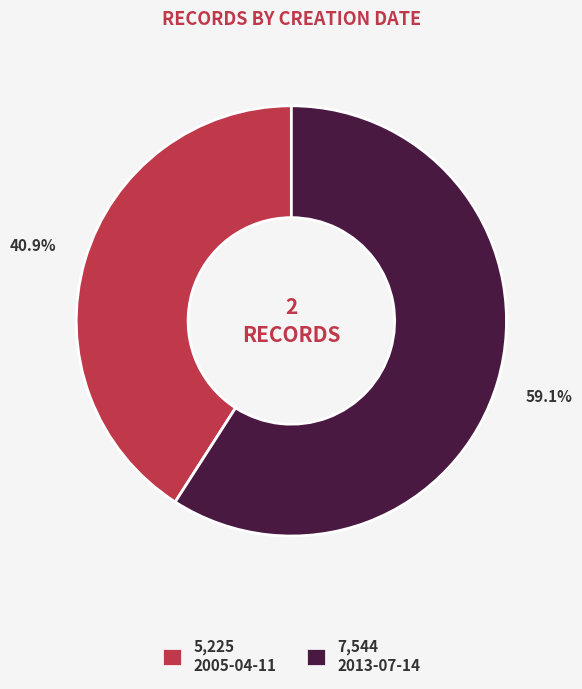

What is the majority slice?

7,544 2013-07-14